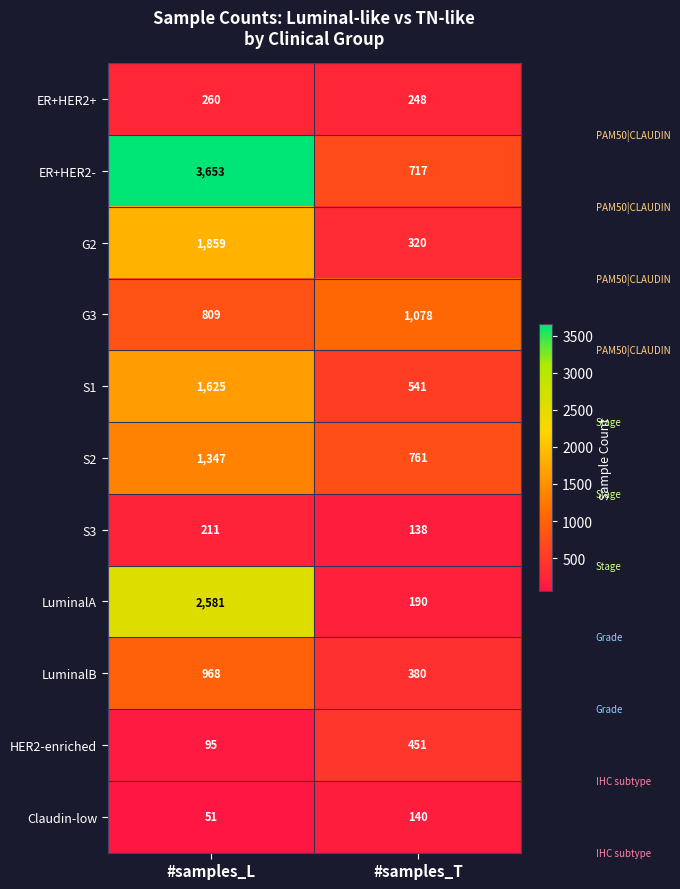

List the series in order of their peak value, lowest first.

Claudin-low, S3, ER+HER2+, HER2-enriched, LuminalB, G3, S2, S1, G2, LuminalA, ER+HER2-